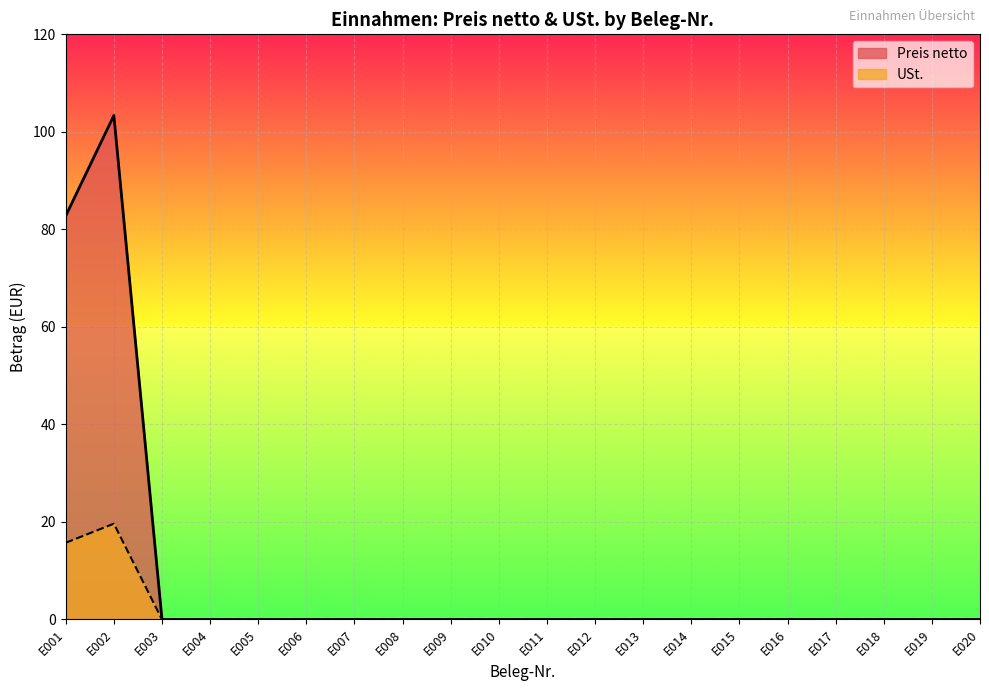

Reading left to right, what are all the values shown in this chart?

Preis netto: 82.8	103.4	0.0	0.0	0.0	0.0	0.0	0.0	0.0	0.0	0.0	0.0	0.0	0.0	0.0	0.0	0.0	0.0	0.0	0.0
USt.: 15.7	19.6	0.0	0.0	0.0	0.0	0.0	0.0	0.0	0.0	0.0	0.0	0.0	0.0	0.0	0.0	0.0	0.0	0.0	0.0